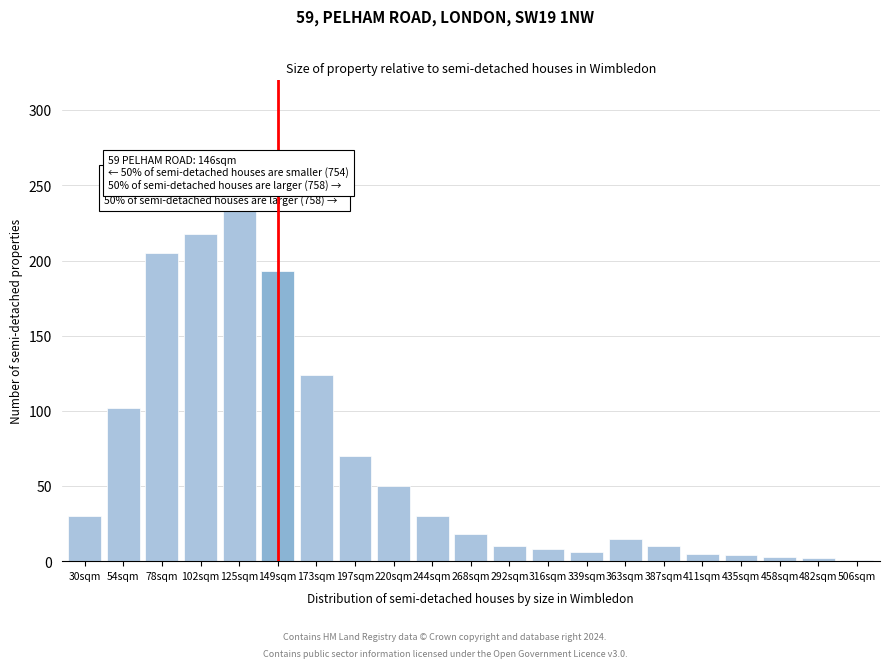

What is the ratio of the value at 363sqm to the value at 268sqm?

0.8